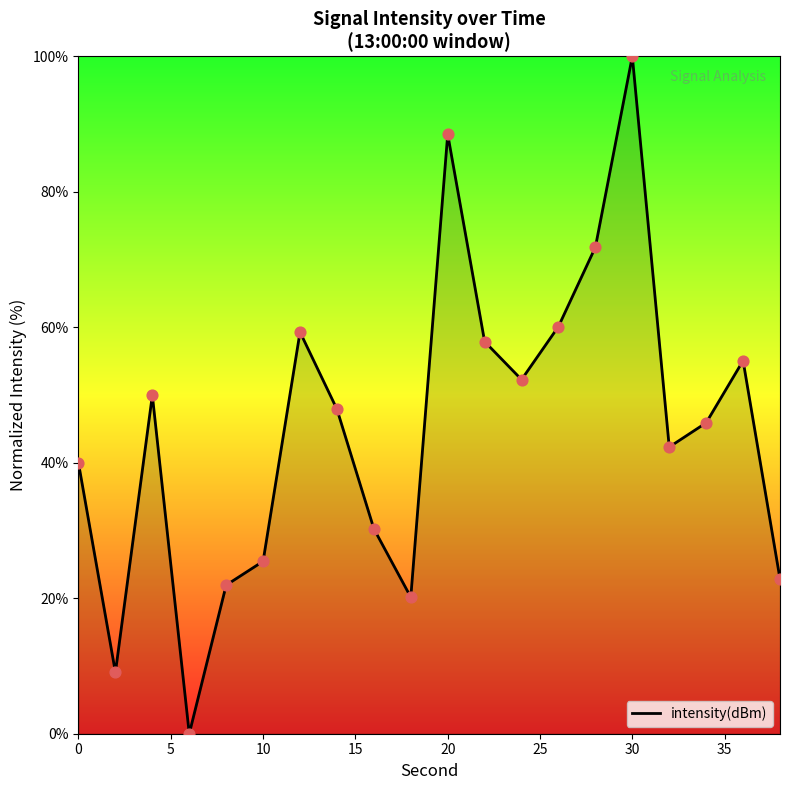

What is the difference between the maximum and minimum values?

100.0